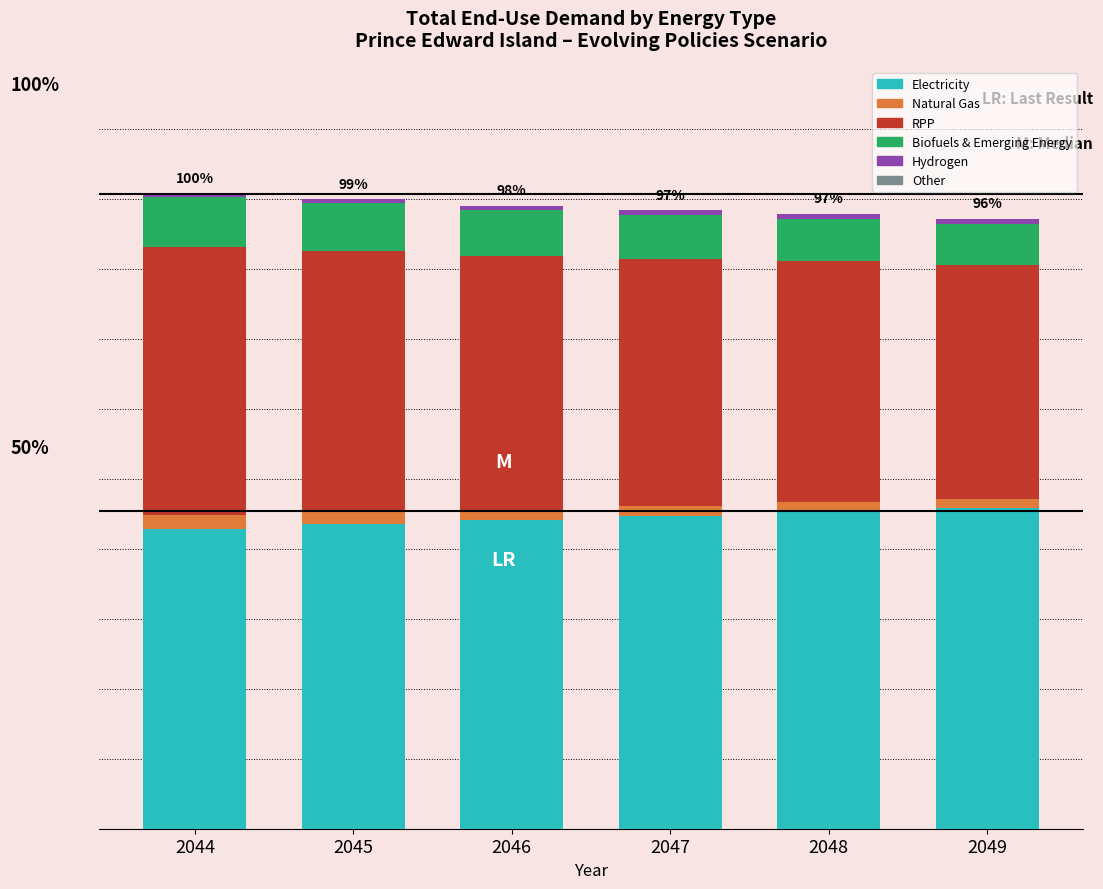

Which series has the largest range (max minus min)?

RPP